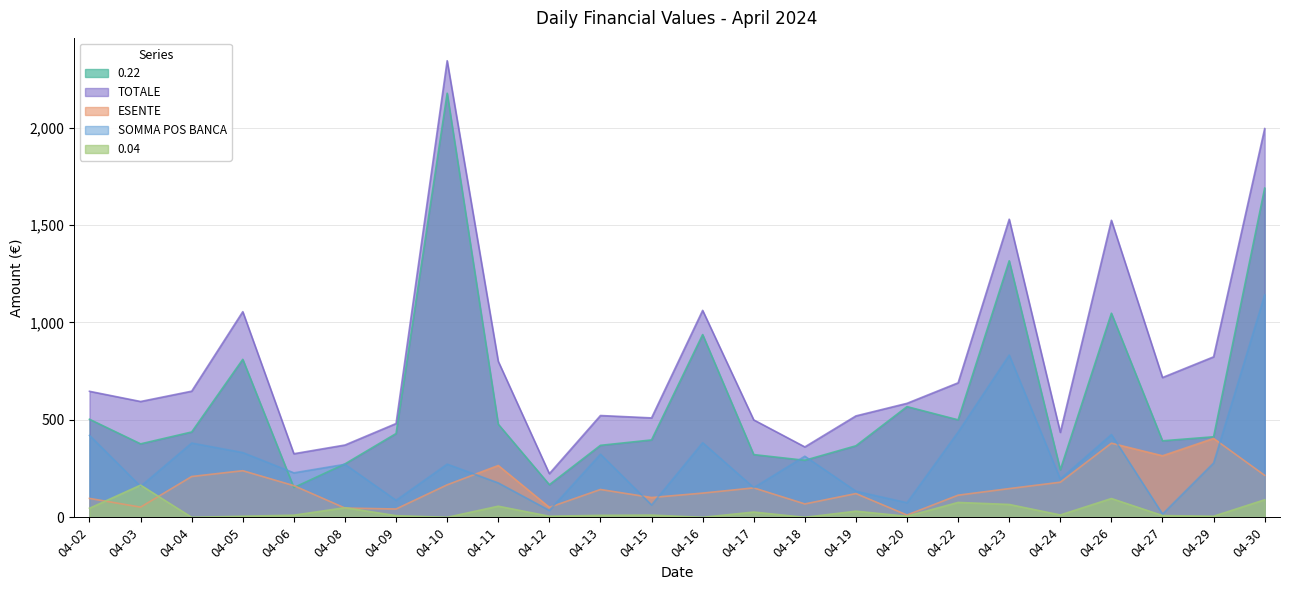

At which category does the chart reach its minimum across all series?

2024-04-04